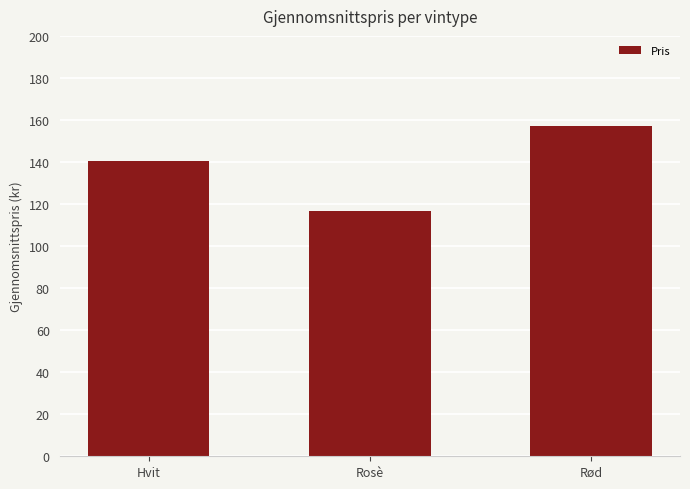

What value does the data have at Hvit?

140.6